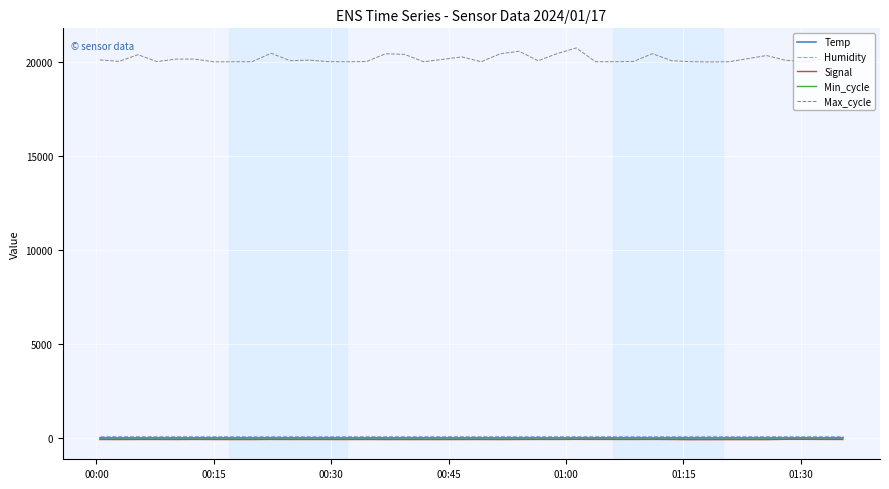

Which series has the widest spread of values?

Max_cycle